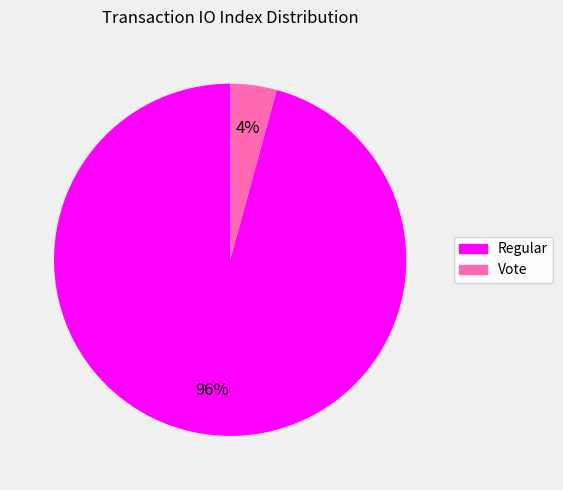

Is there a majority slice in this chart?

Yes